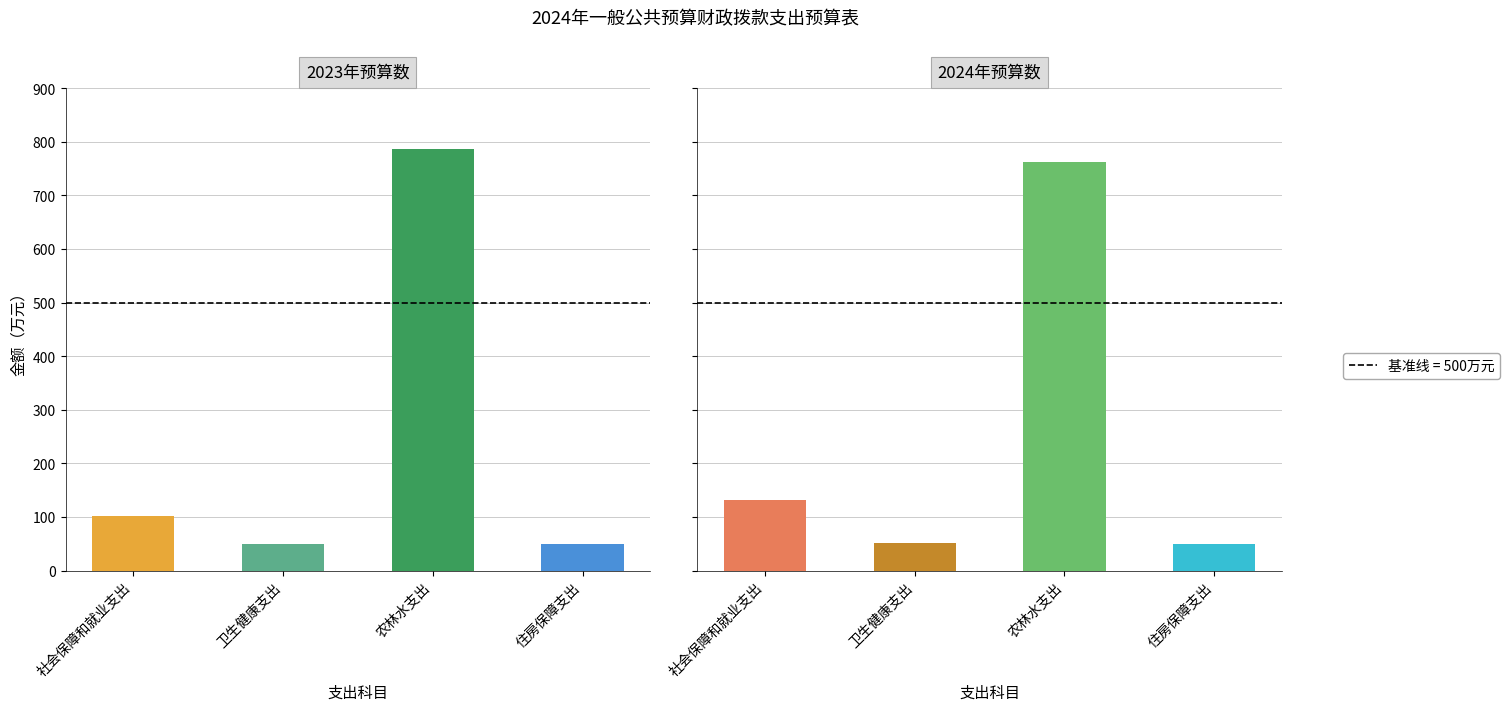

What is the difference between the 2023年预算数 values at 住房保障支出 and 社会保障和就业支出?

52.9